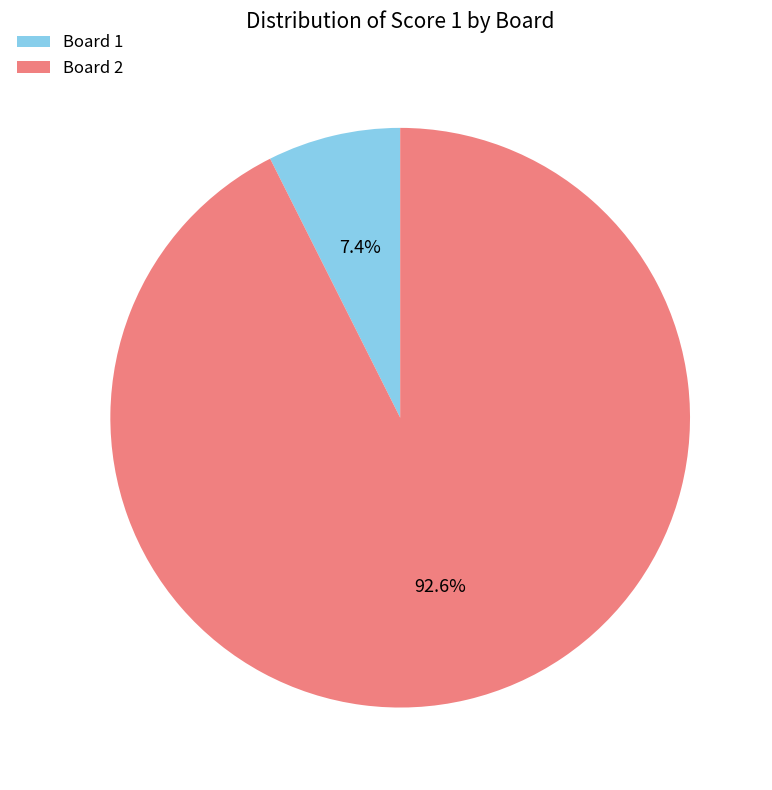

Count the number of slices in the pie.

2